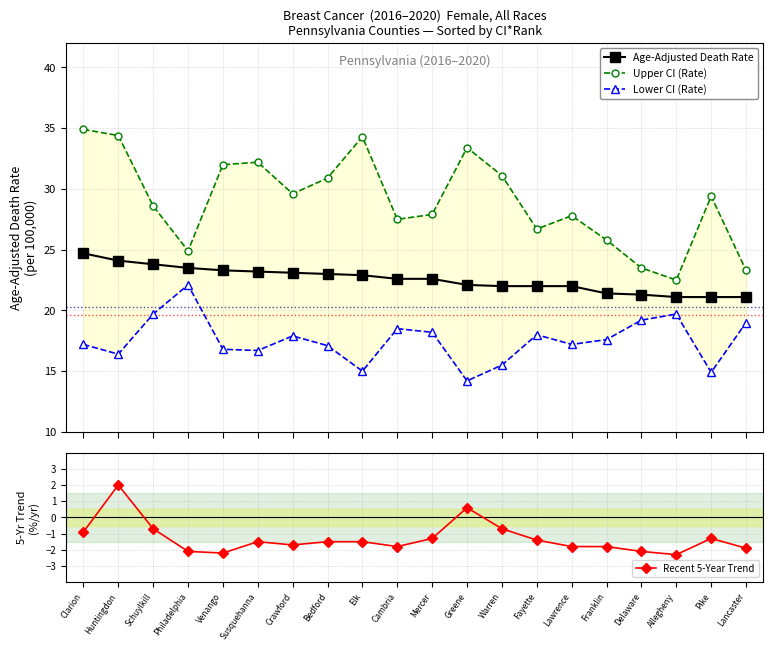

The value of Lower CI (Rate) at Bedford is 3.9. True or false?

False